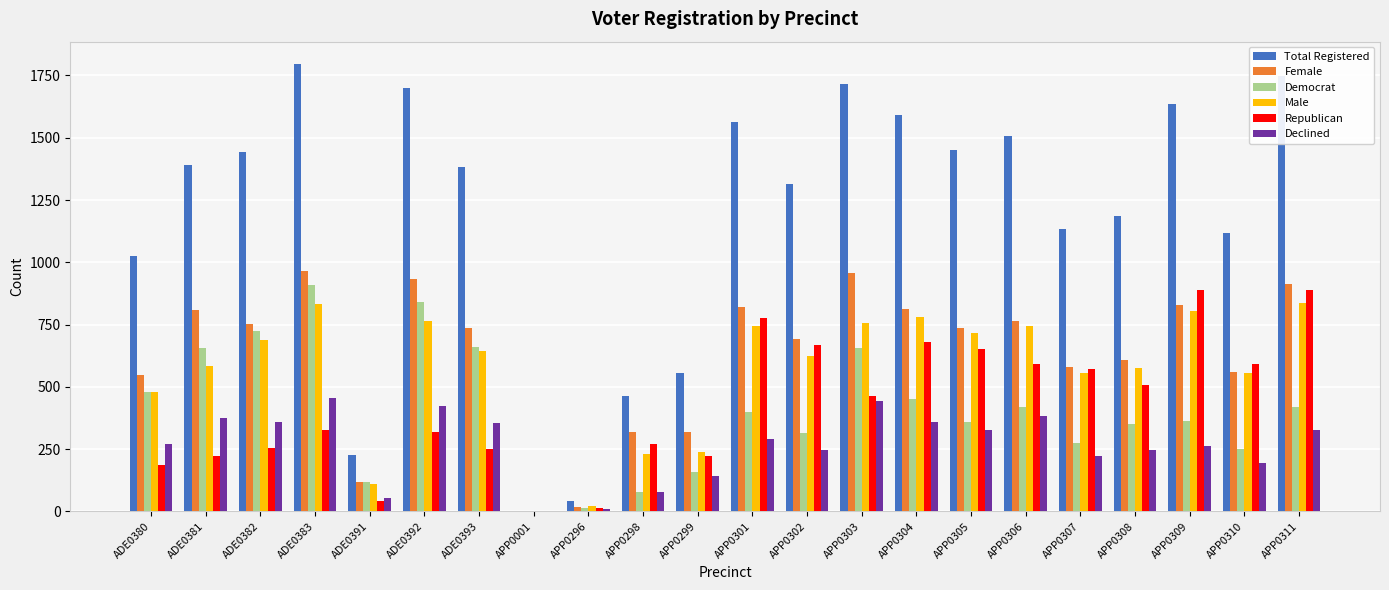

What is the maximum value for Total Registered?

1796